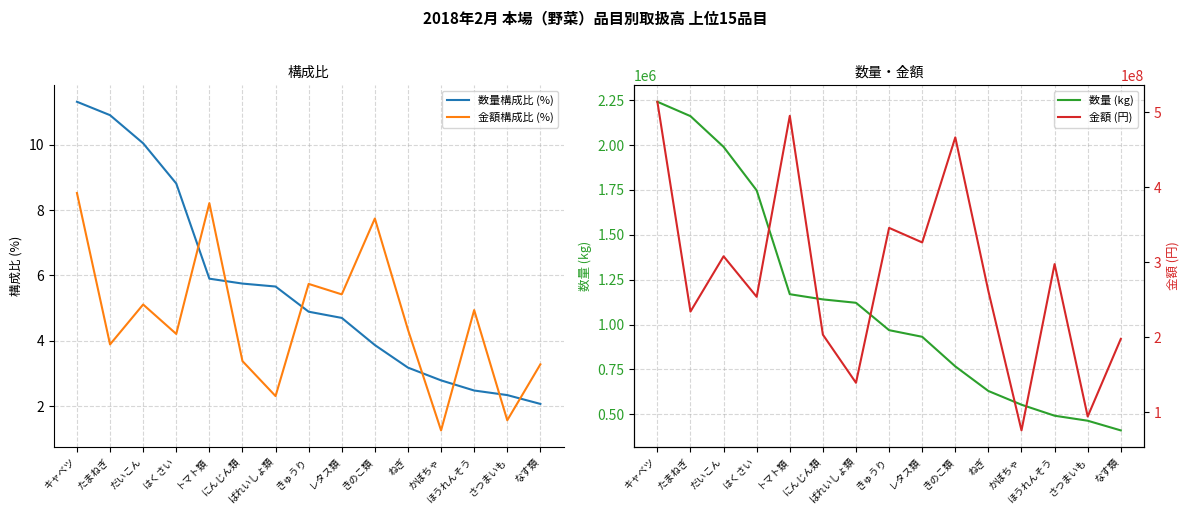

At which category is the sum across all series the highest?

キャベツ